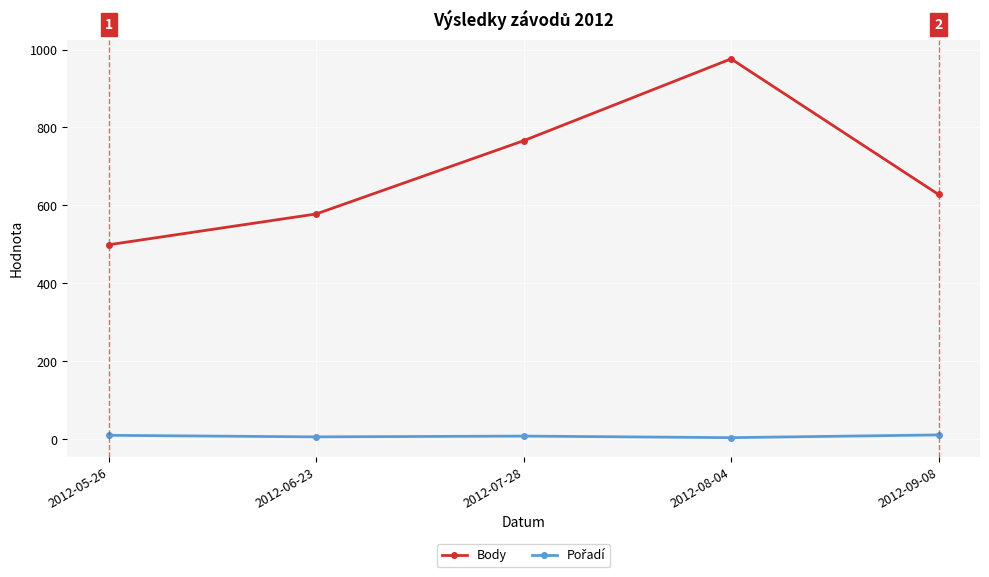

Which category has the highest value in the Body series?

2012-08-04